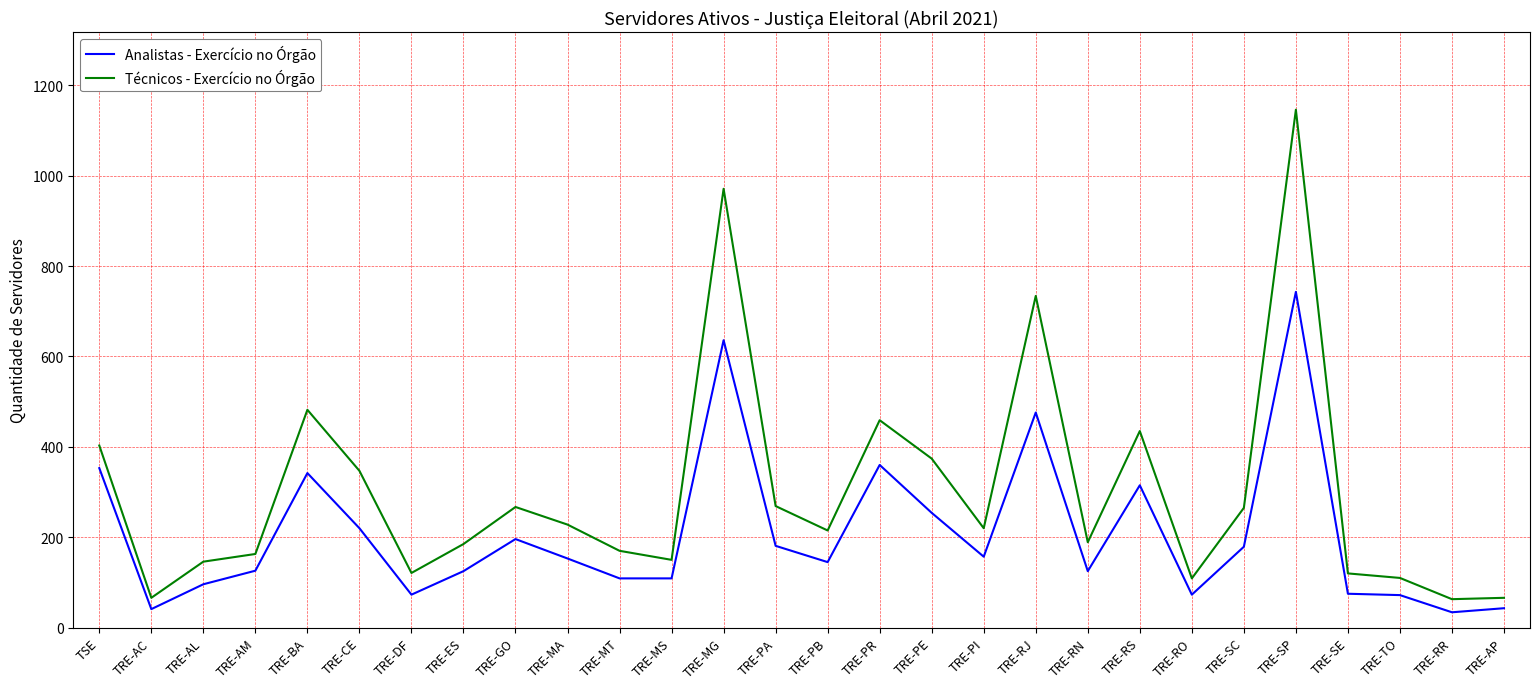

What is the approximate value of Analistas - Exercício no Órgão at TRE-GO?

196